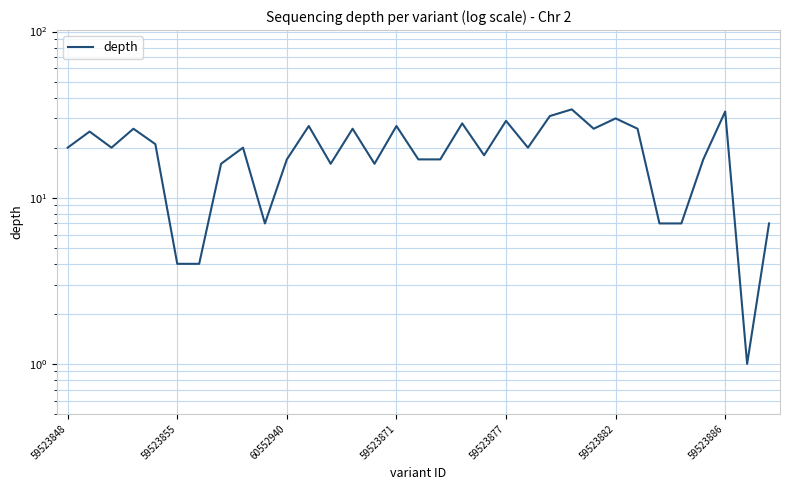

Is it true that the value at 28 is 7?

True